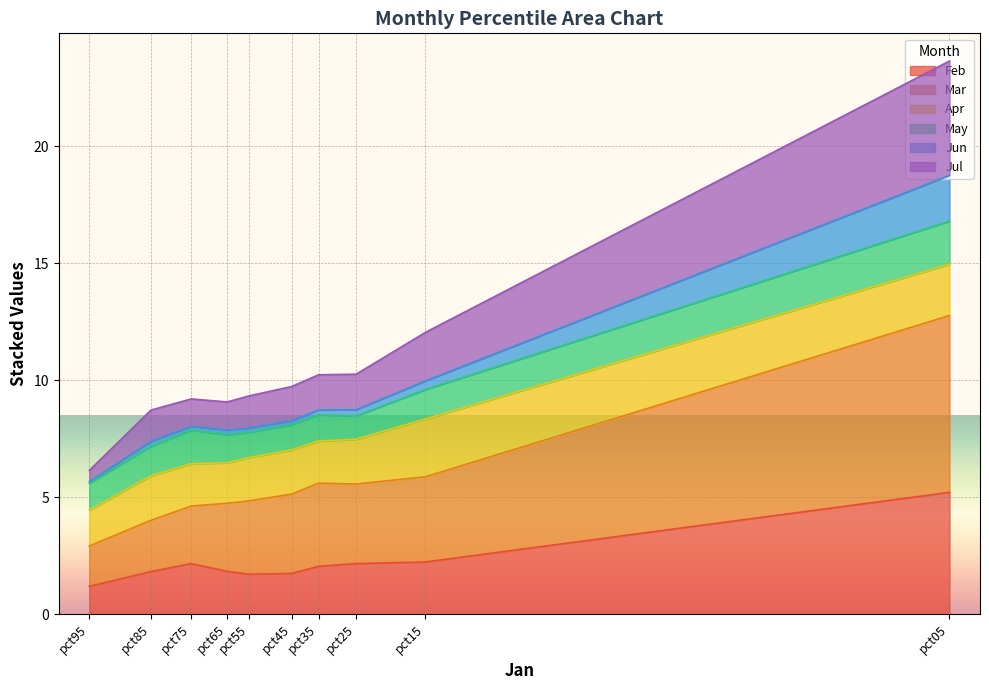

At which category is the sum across all series the highest?

pct05